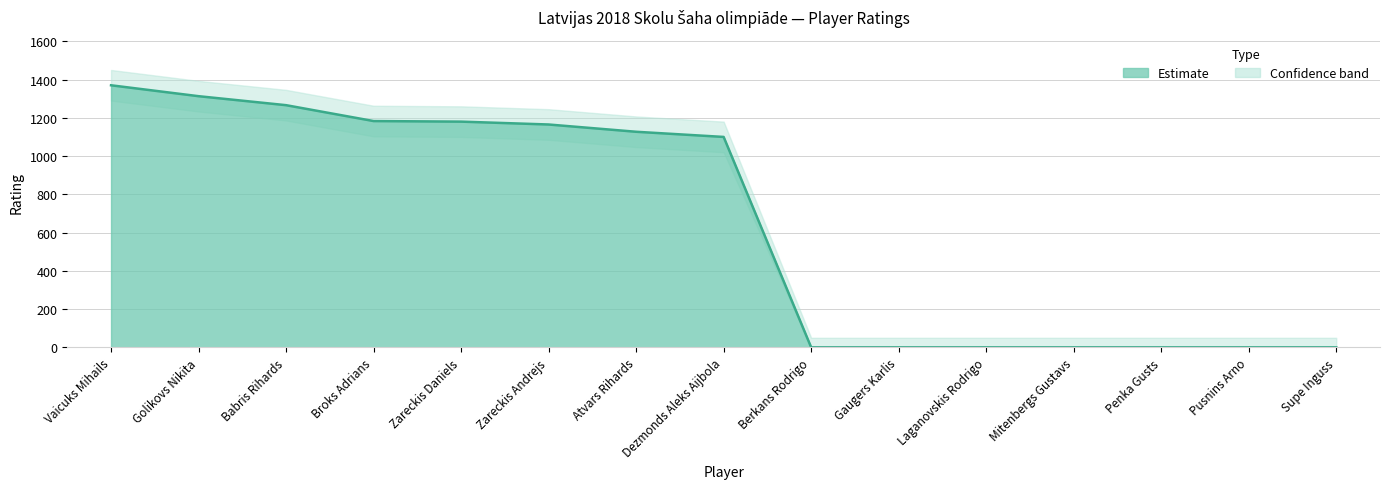

How many categories are shown in the chart?

15